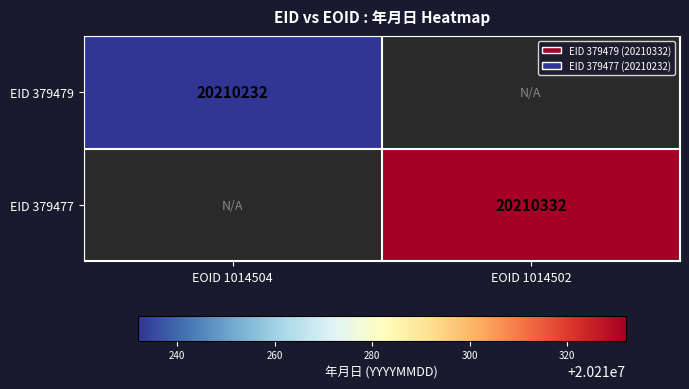

The EID 379477 series shows 20210332 at EOID 1014502. True or false?

True